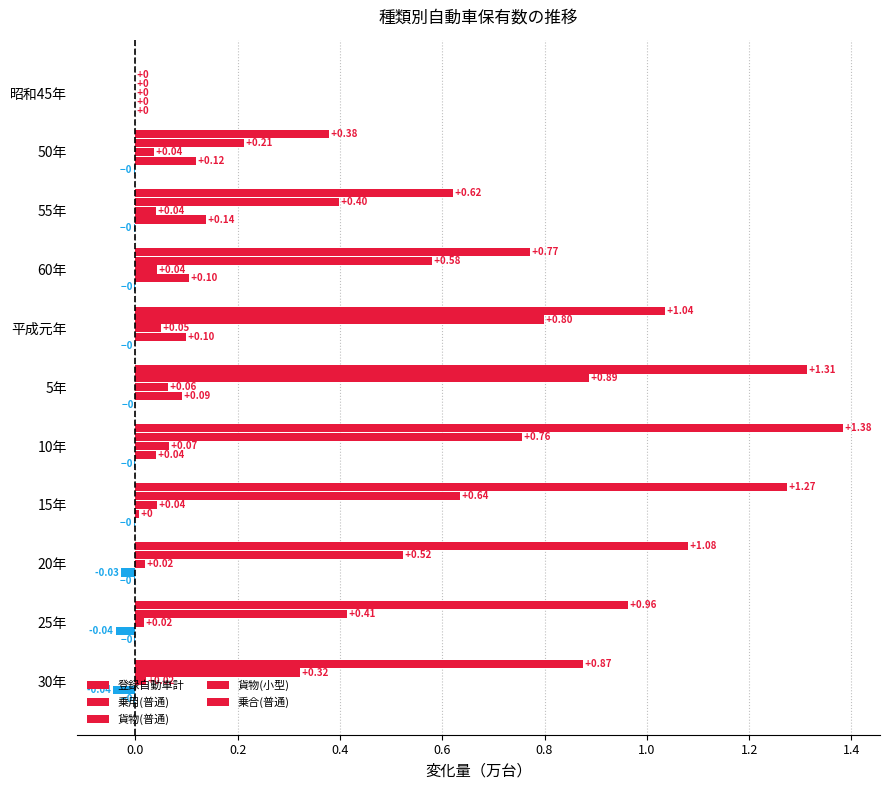

How many data points in 乗用(普通) are above 0?

10